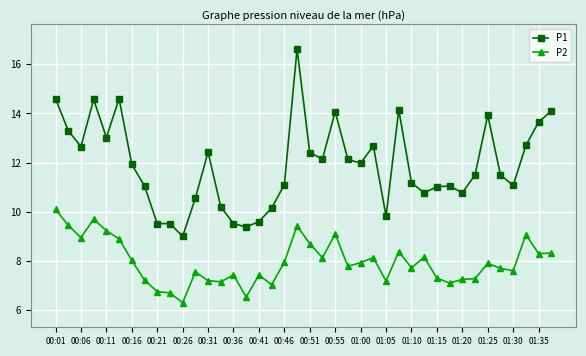

What is the difference between the maximum and minimum values in the P2 series?

3.8